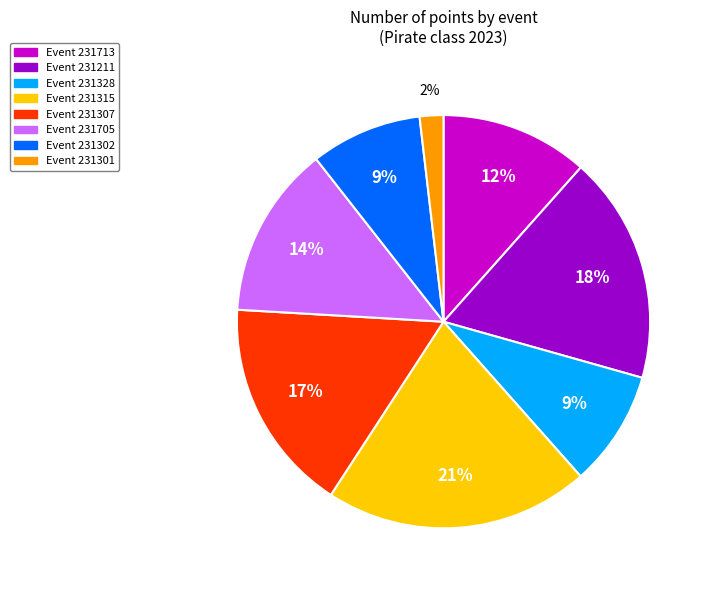

Is there any slice that represents more than half of the pie?

No